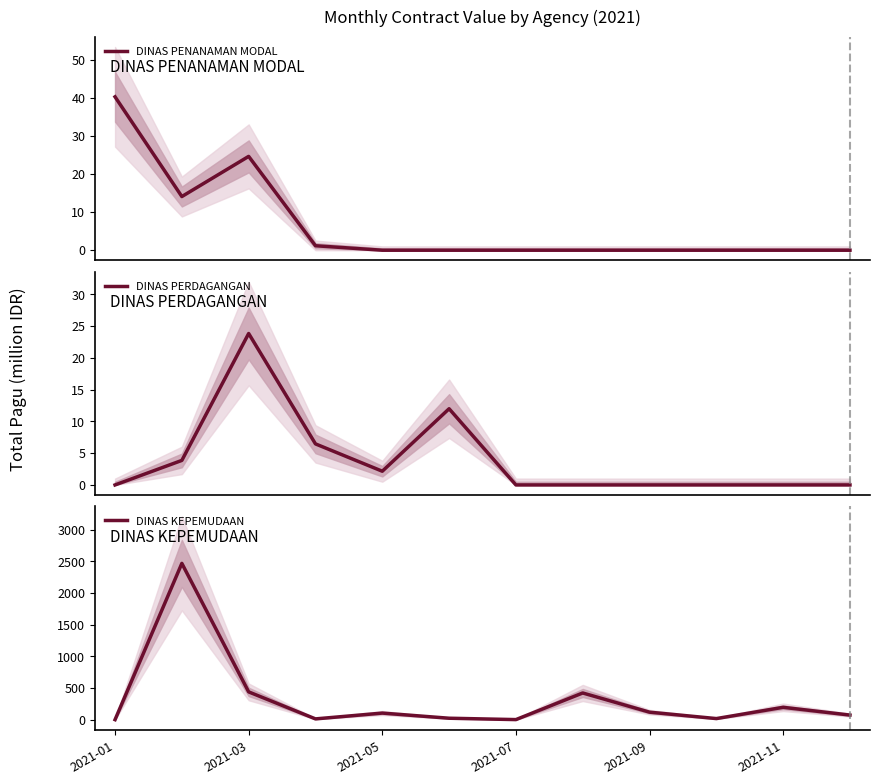

What is the difference between the second highest and second lowest values in the DINAS PENANAMAN MODAL series?

24.6